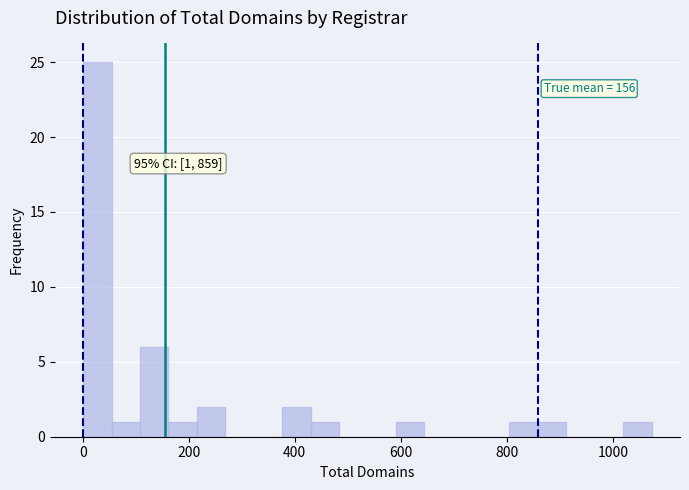

Around what value on the x-axis is the tallest bar? Give the approximate position of its centre, as read against the axis.

20